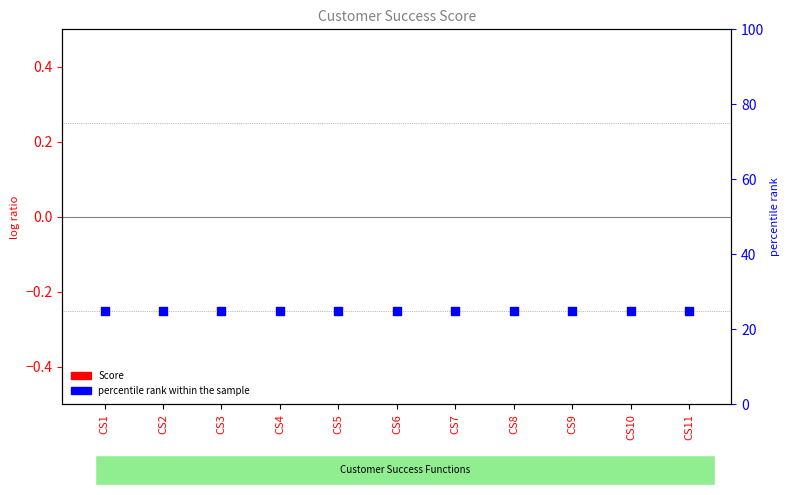

Which series contains the highest Y value?

percentile rank within the sample